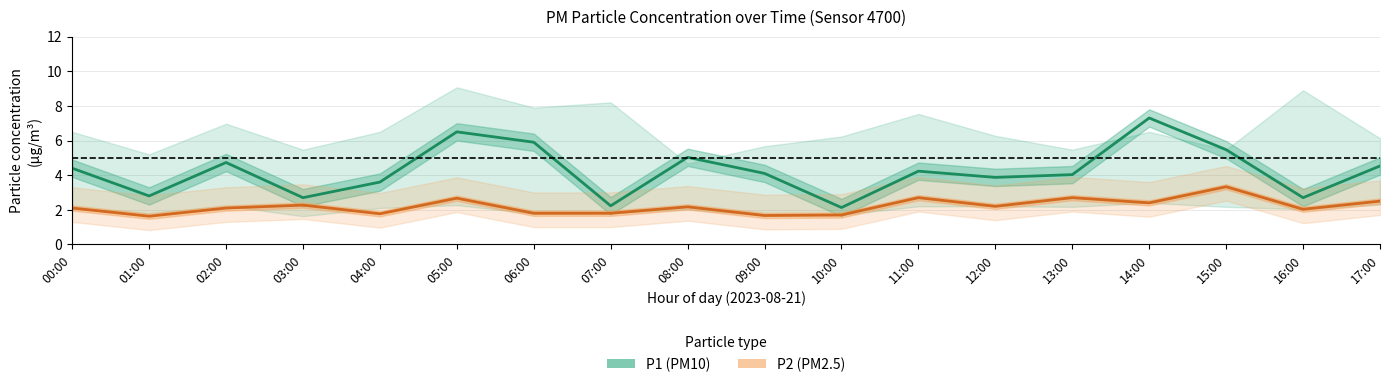

What is the value of the P2 (PM2.5) point at the 4th from the left?

2.3